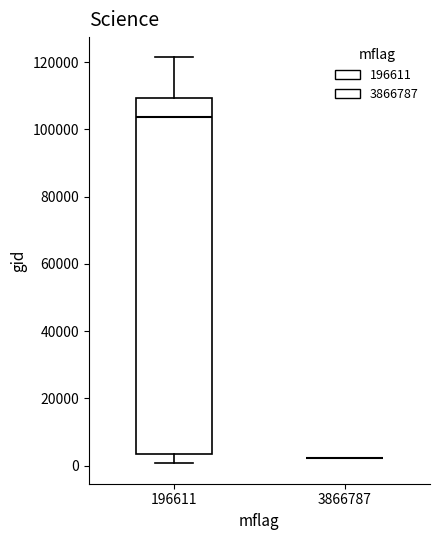

Where is the upper edge of the box at x = 196611 on the y-axis? The values are not printed on the chart, so give them approximately, as read against the axis.

110000